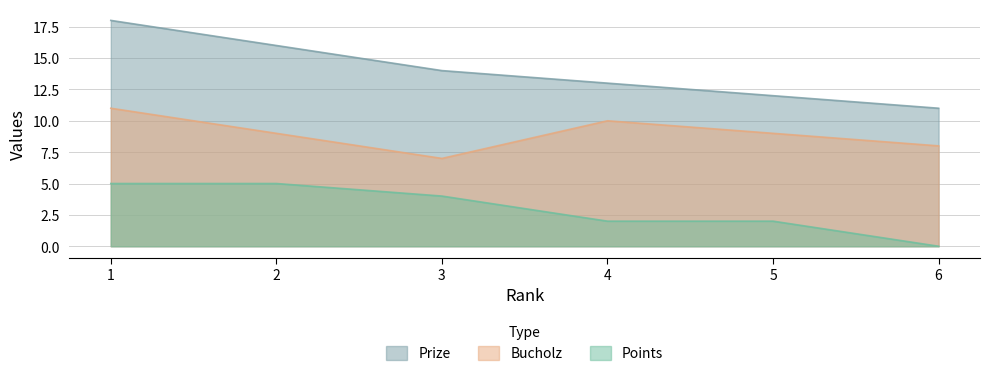

Reading left to right, extract all data points from this chart.

Prize: 18	16	14	13	12	11
Bucholz: 11	9	7	10	9	8
Points: 5	5	4	2	2	0